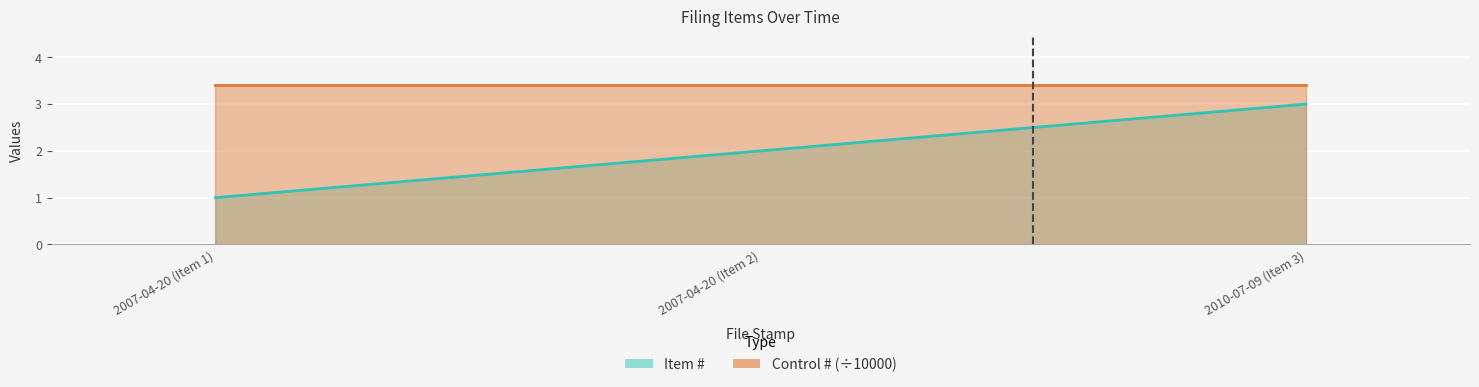

Reading right to left, extract all data points from this chart.

3	2	1